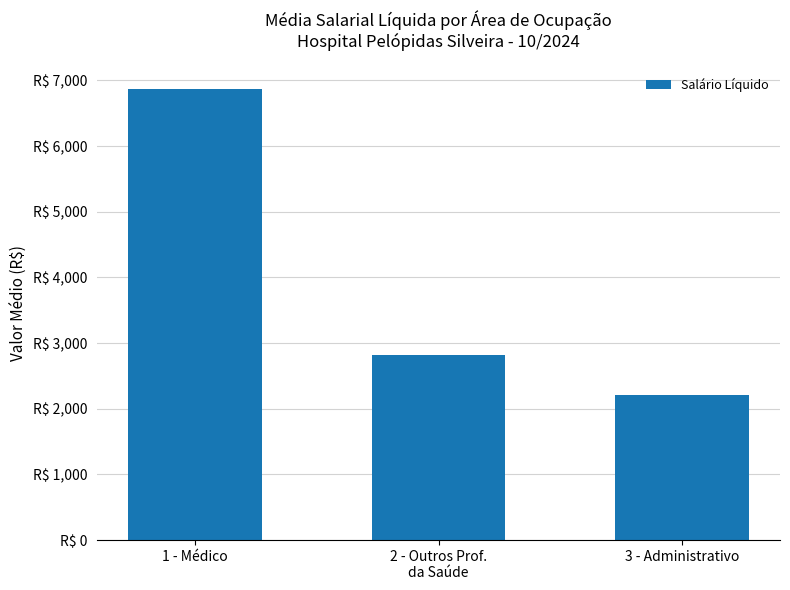

The chart shows a value of 3952.5 at 1 - Médico. True or false?

False